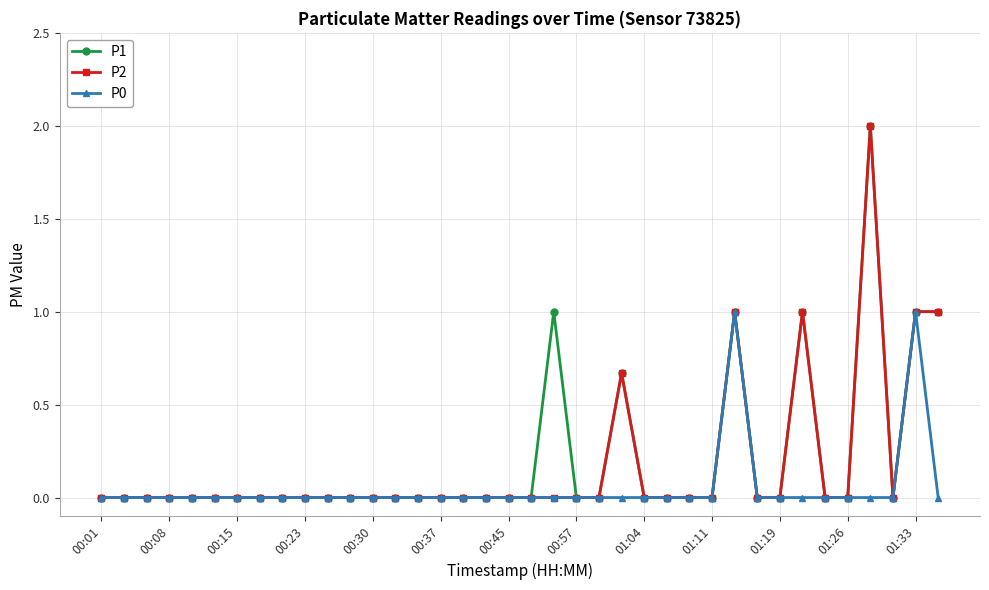

How many P1 values are between 0 and 1?

37